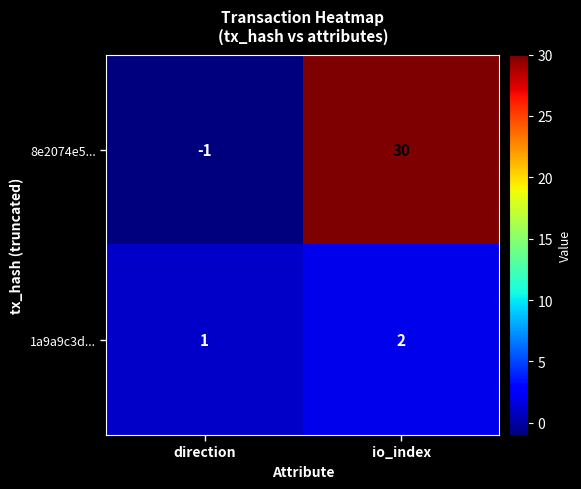

Which series changed the most between direction and io_index?

8e2074e5...